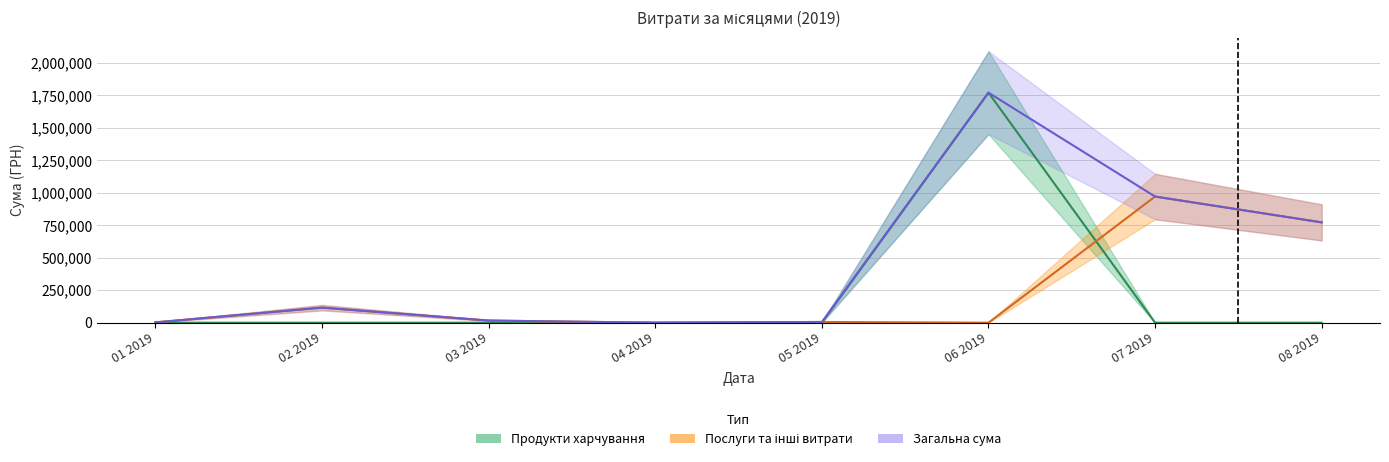

True or false: Послуги та інші витрати and Загальна сума intersect in this chart.

False